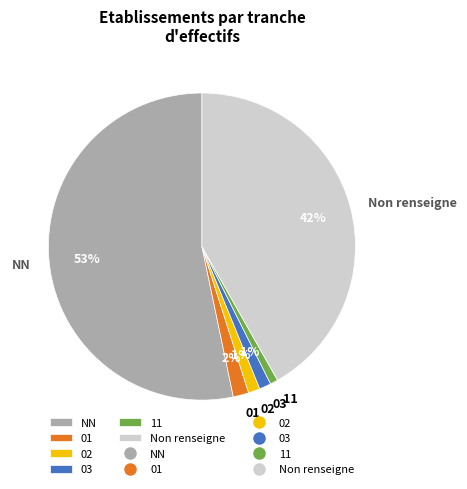

Which category has the biggest portion of the pie?

NN